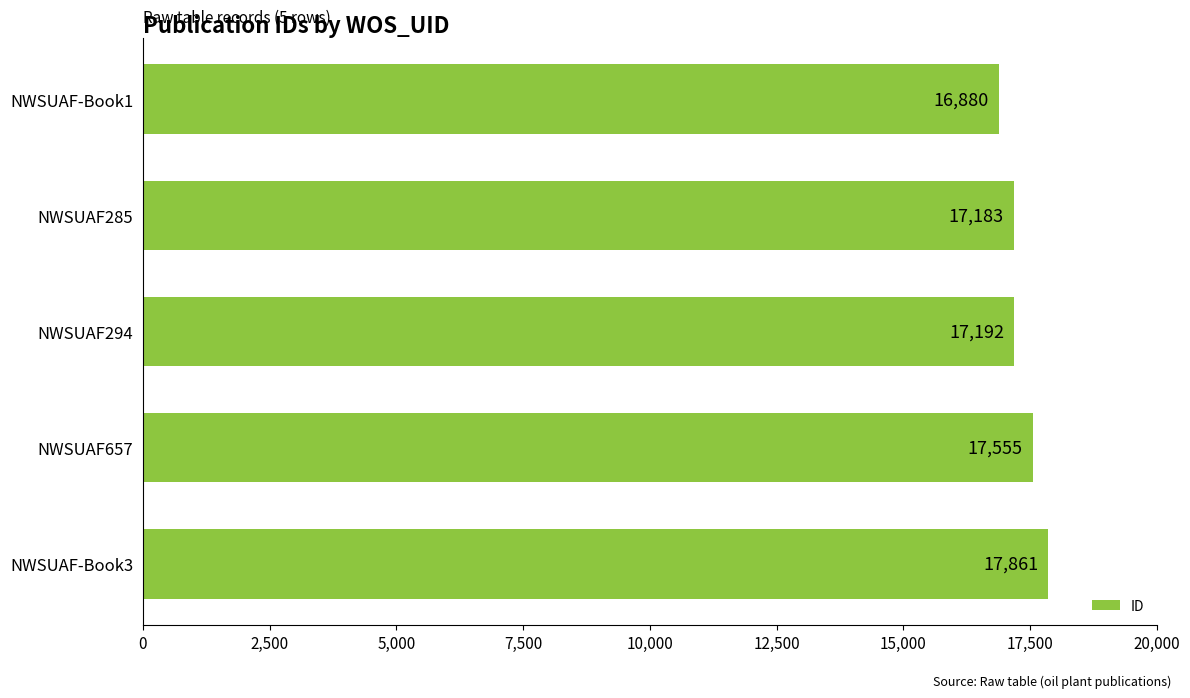

How many bars are there in total?

5